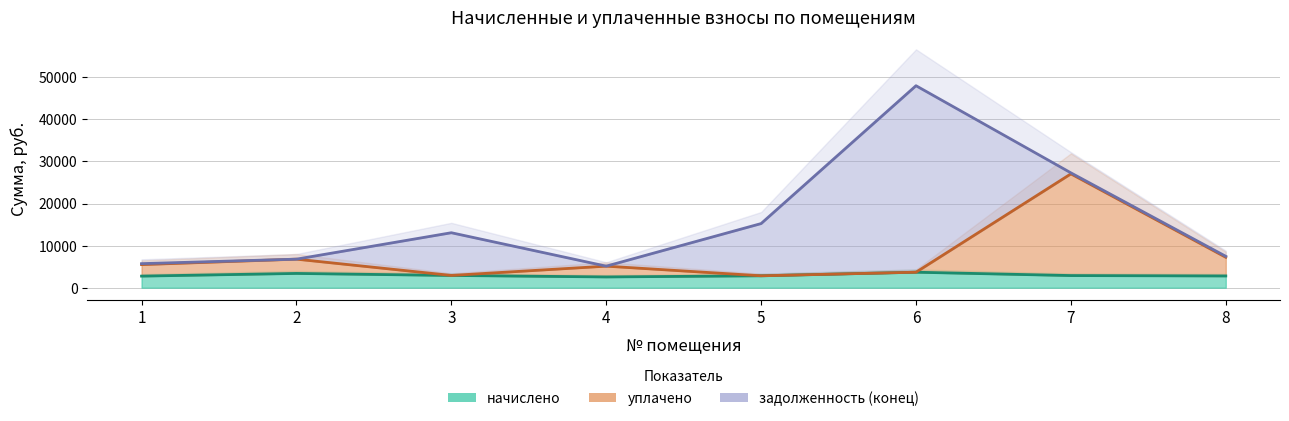

Which category has the highest value in the начислено series?

6